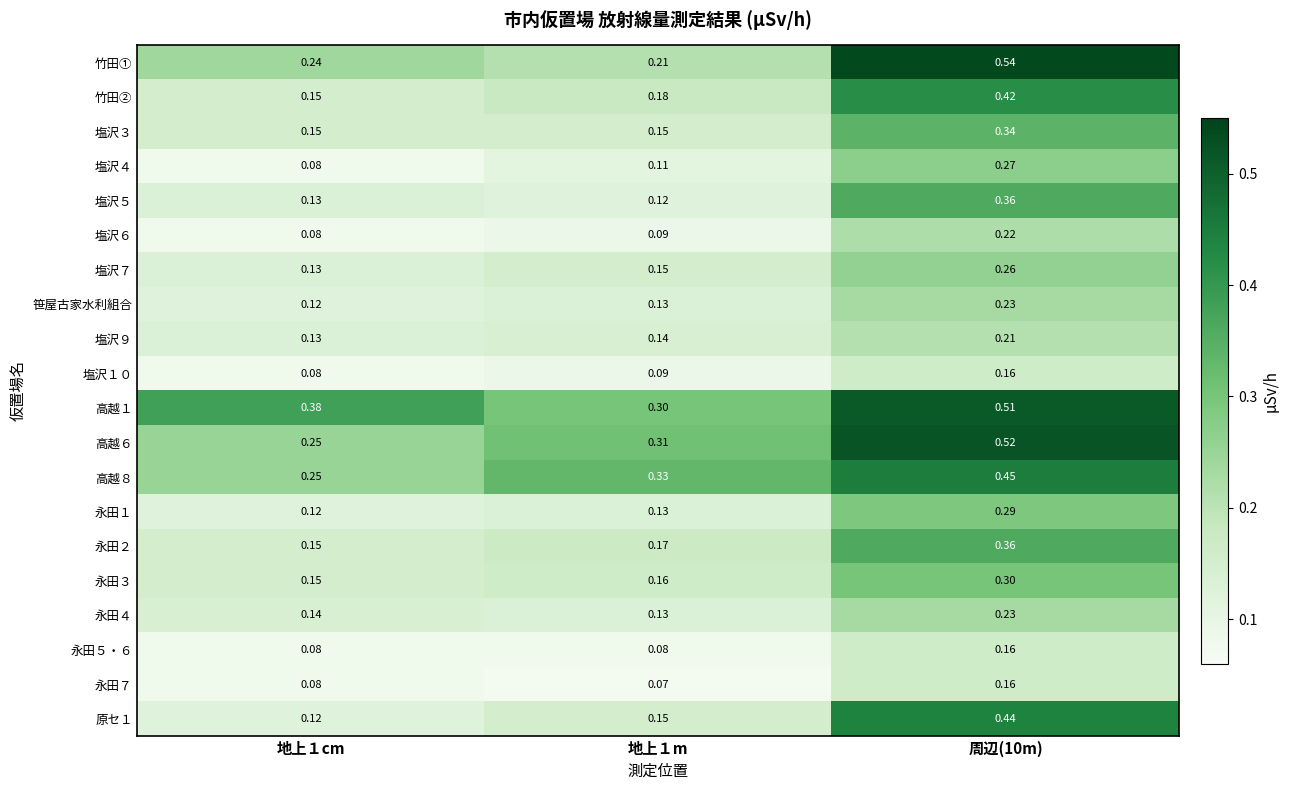

Between 地上１m and 周辺(10m), which series saw the biggest shift?

竹田①